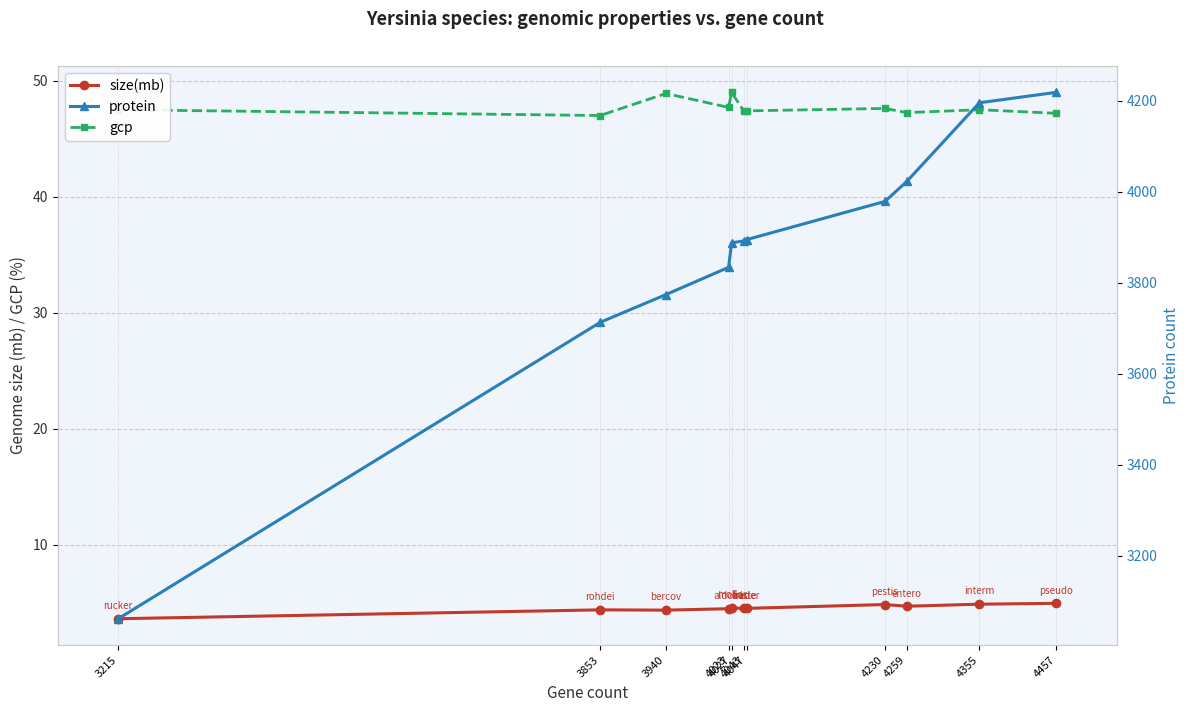

True or false: size(mb) has more than 0 interior local peaks.

True